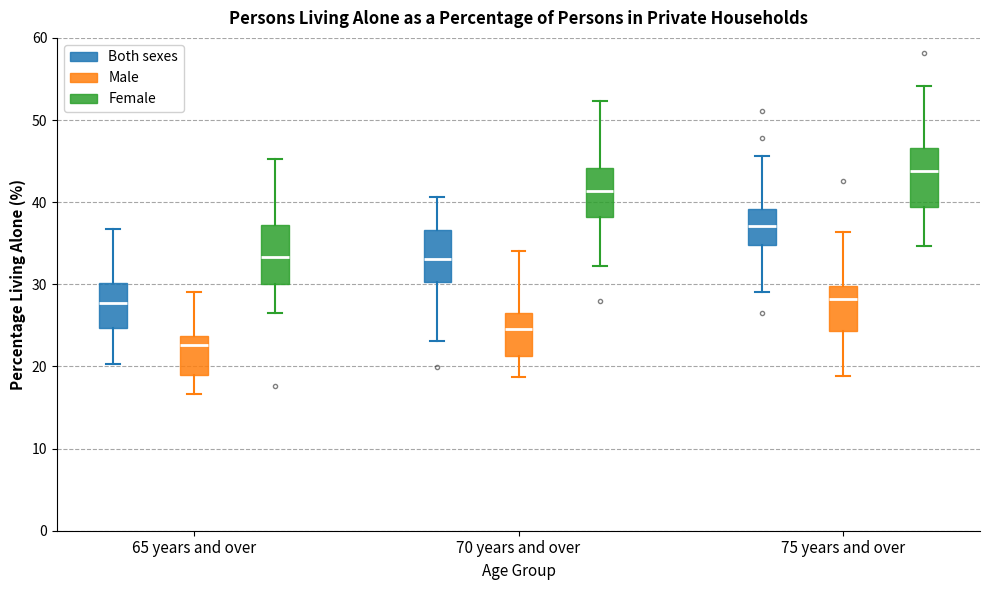

Reading left to right, read every box against the y-axis: the position of its median line, the range the box covers, and the ends of its whiskers. The values are not printed on the chart, so give them approximately, as read against the axis.

65 years and over (Both sexes): median 28, box 25 to 30, whiskers 20 to 37
65 years and over (Male): median 23, box 19 to 24, whiskers 17 to 29
65 years and over (Female): median 33, box 30 to 37, whiskers 26 to 45
70 years and over (Both sexes): median 33, box 30 to 37, whiskers 23 to 41
70 years and over (Male): median 25, box 21 to 27, whiskers 19 to 34
70 years and over (Female): median 41, box 38 to 44, whiskers 32 to 52
75 years and over (Both sexes): median 37, box 35 to 39, whiskers 29 to 46
75 years and over (Male): median 28, box 24 to 30, whiskers 19 to 36
75 years and over (Female): median 44, box 39 to 47, whiskers 35 to 54